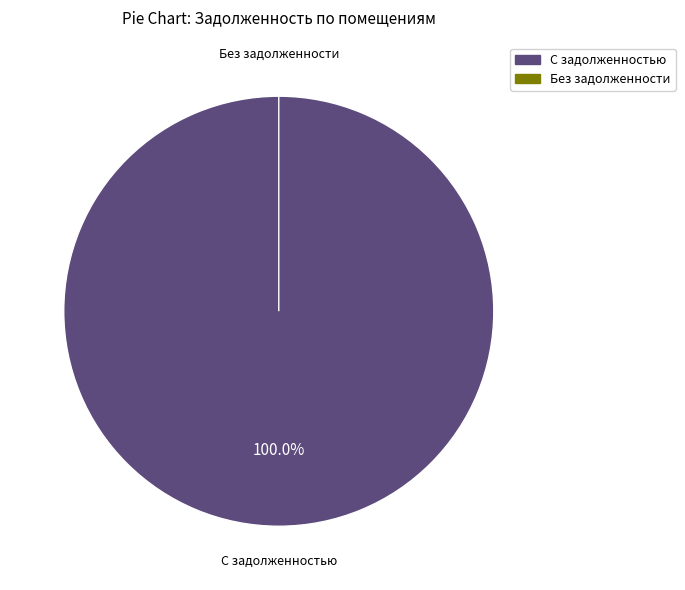

Does any single category account for the majority?

No